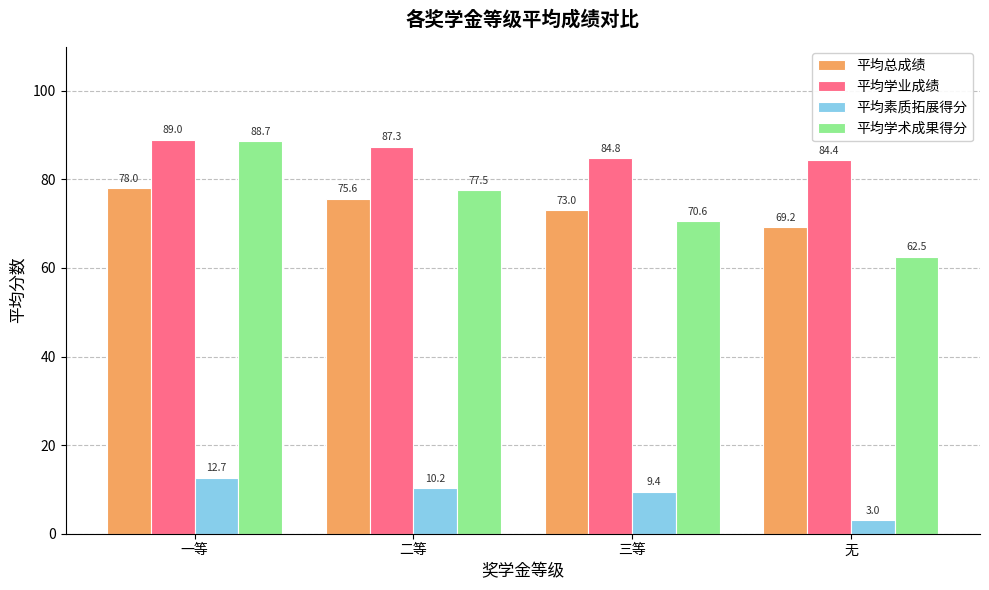

What is the sum of all 平均学术成果得分 values?

299.2